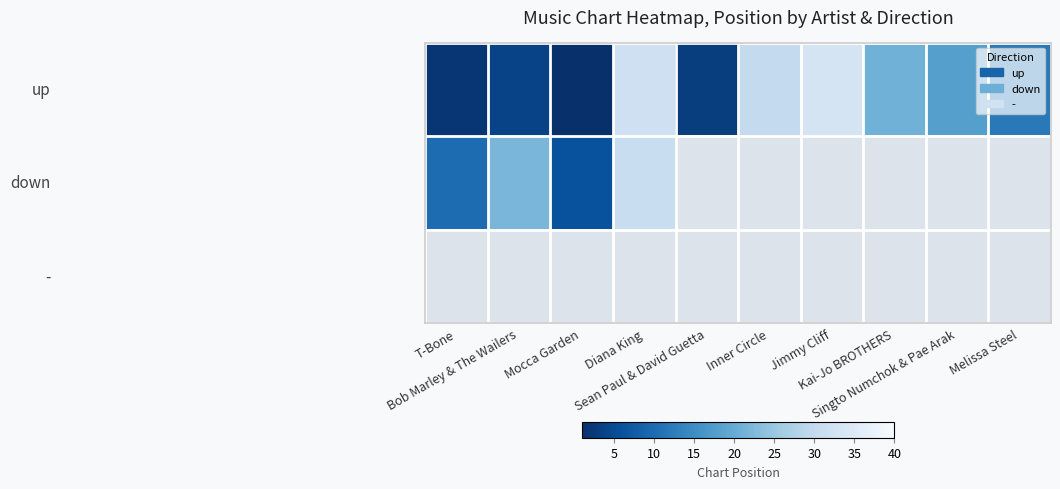

At which category does the chart reach its minimum across all series?

Mocca Garden